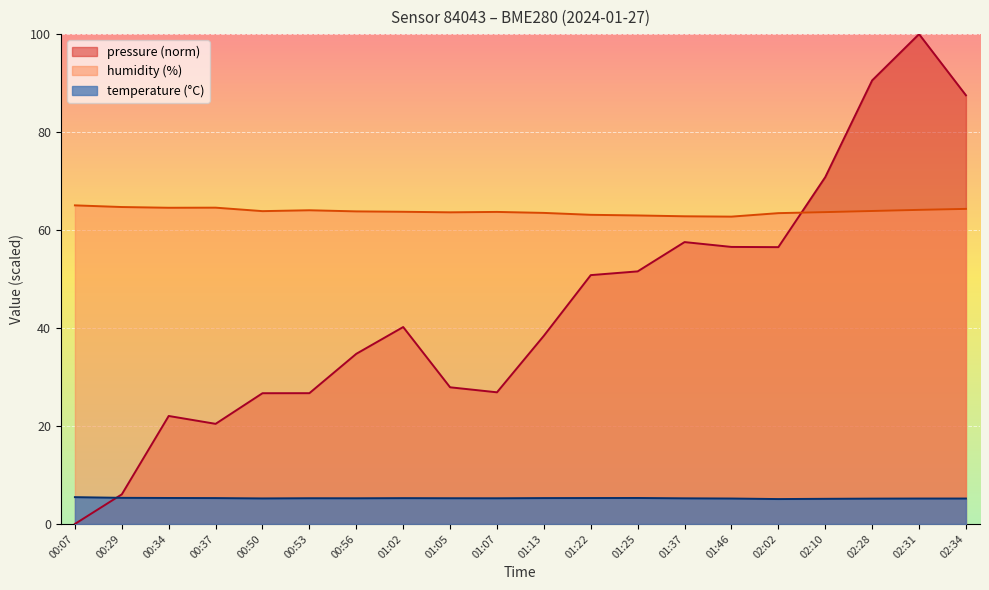

Does the chart display data point markers on the line(s)?

No